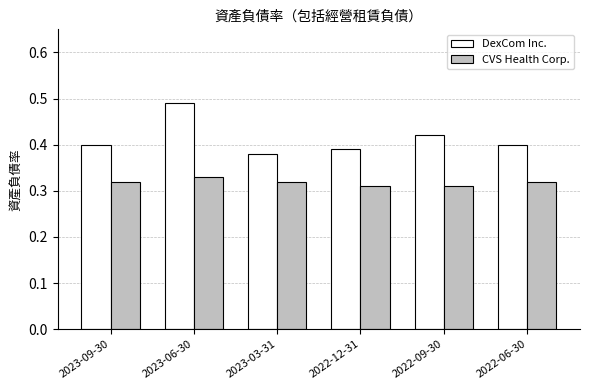

How many bars are there in each group?

2